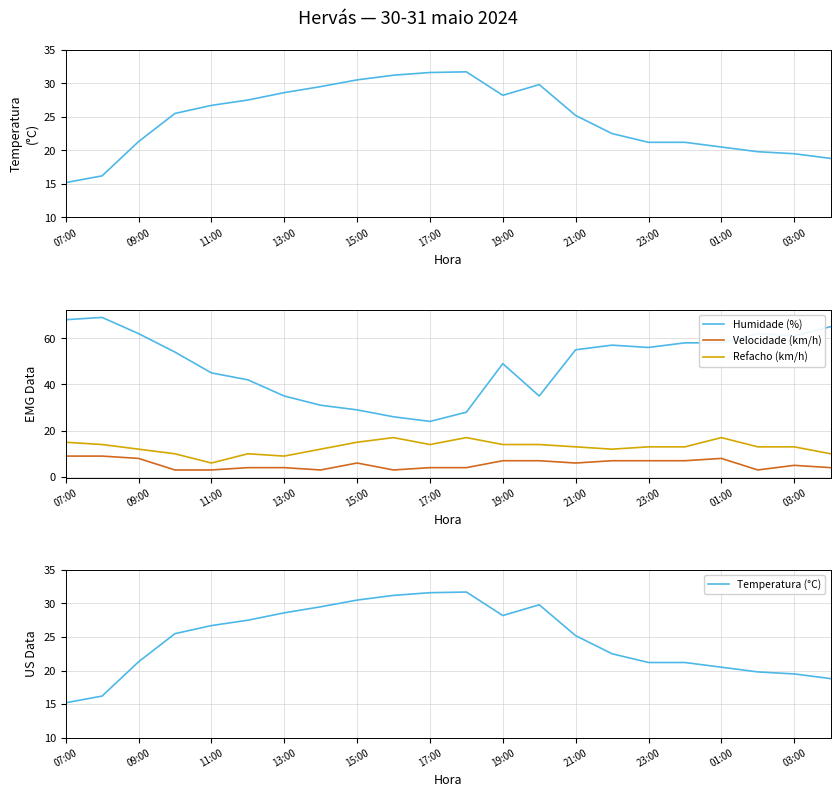

Which series has the largest range (max minus min)?

Humidade (%)